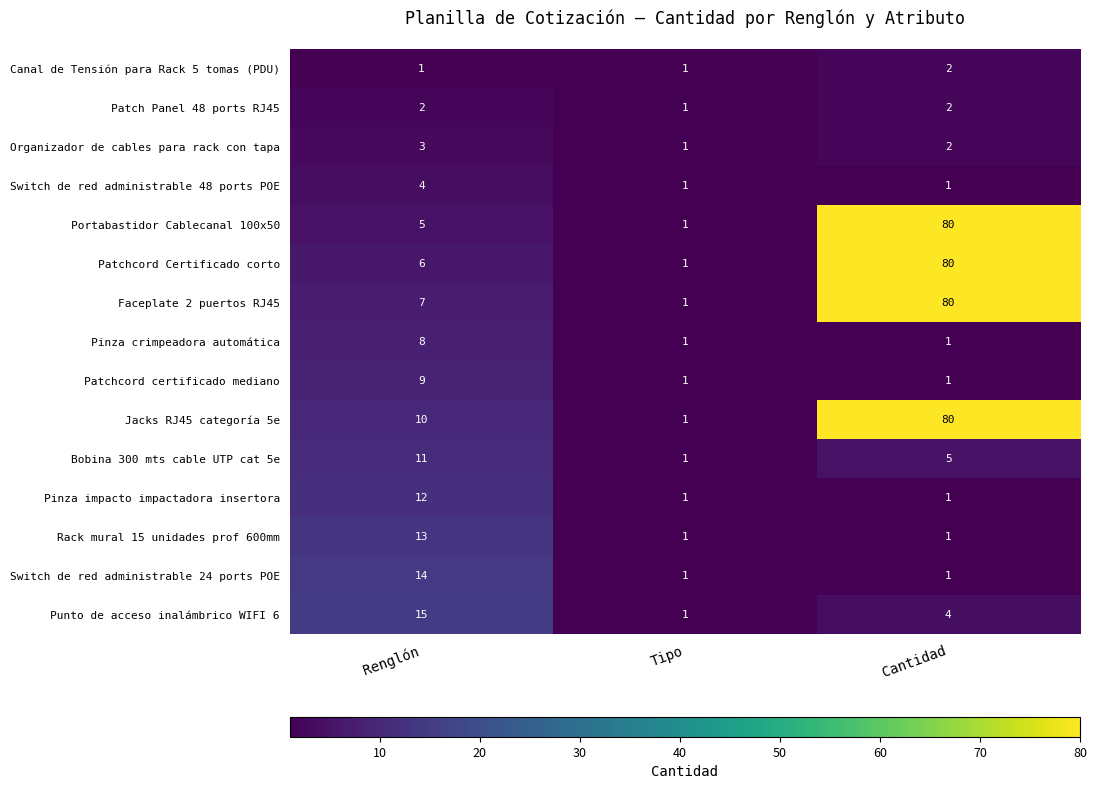

What is the spread (max minus min) of values at Renglón?

14